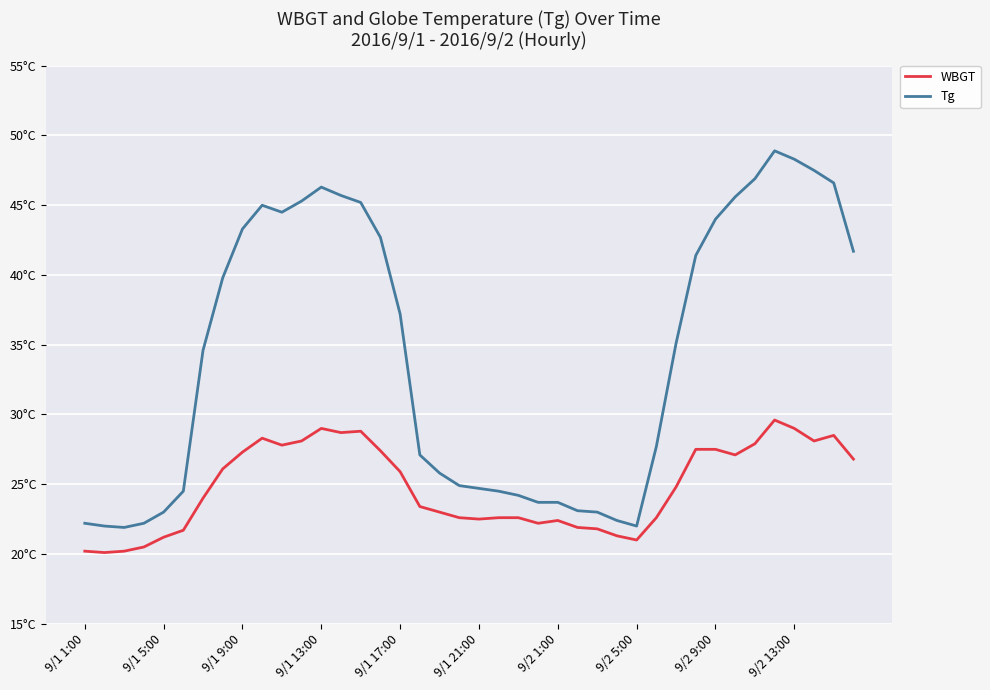

Does the chart display data point markers on the line(s)?

No